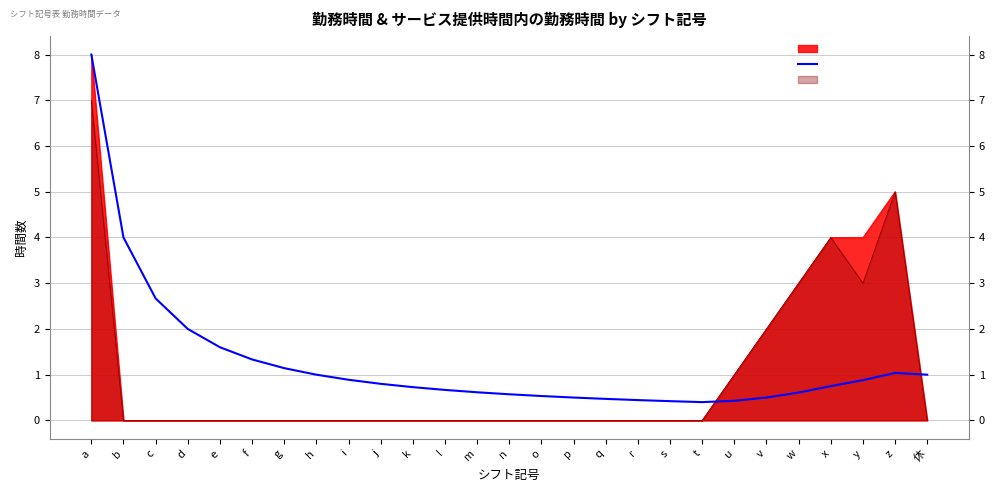

What is the label of the 7th point from the right?

u